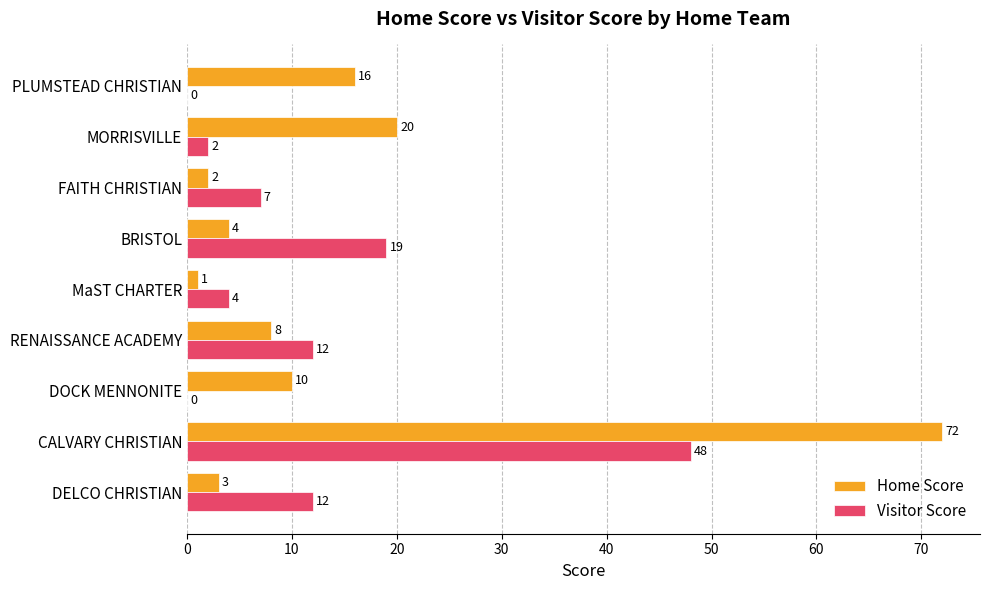

What is the sum of all Home Score values?

136